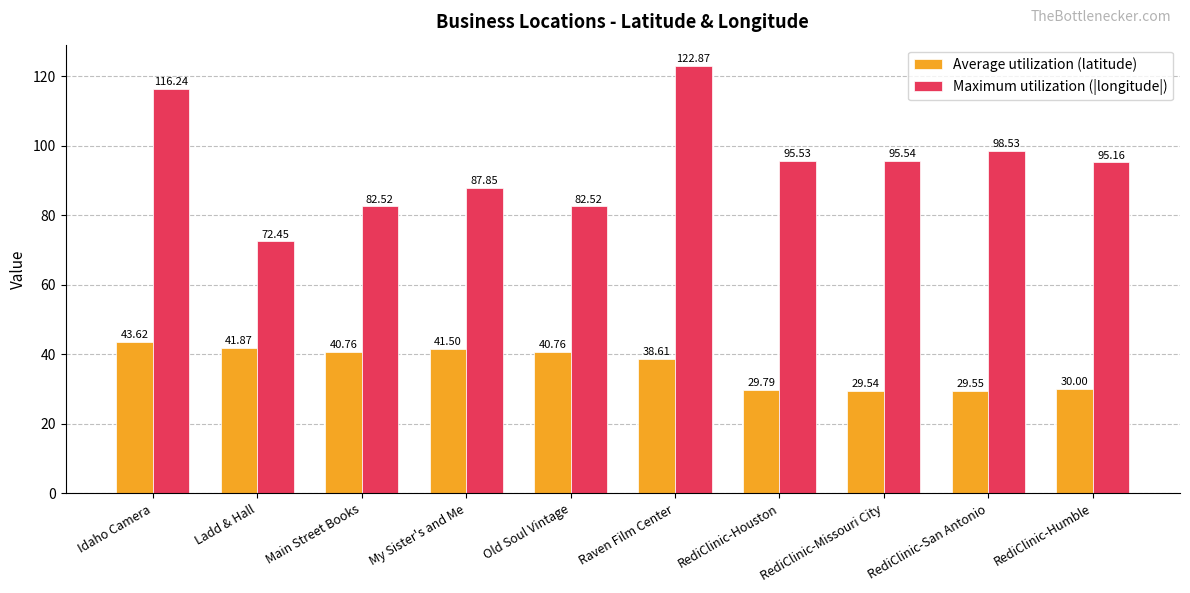

What is the difference between the Average utilization (latitude) values at RediClinic-San Antonio and Ladd & Hall?

12.3